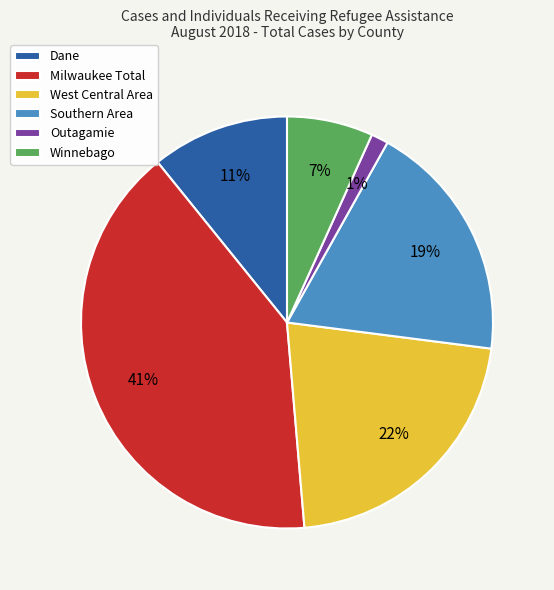

Count the number of slices in the pie.

6